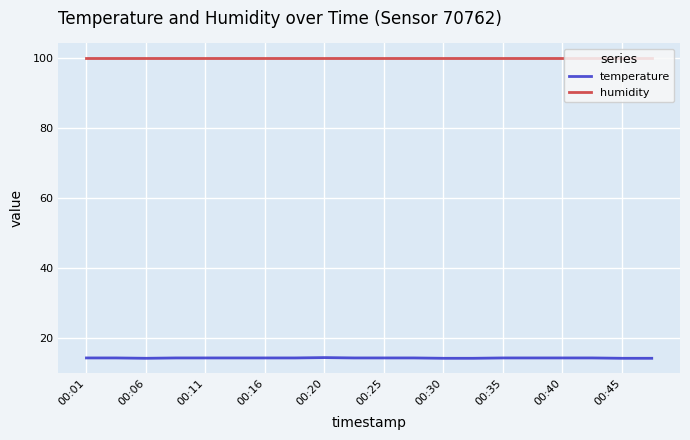

What is the maximum value shown in the chart?

99.9